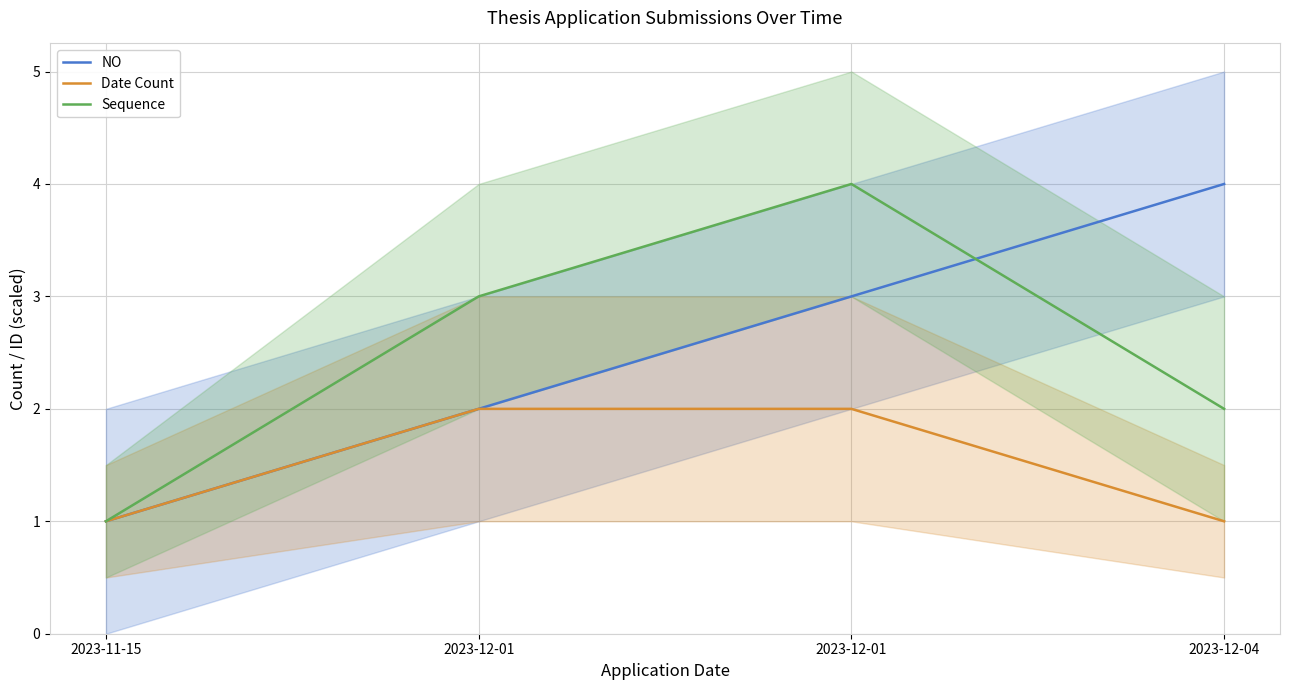

How many interior local peaks does the Sequence series have?

1